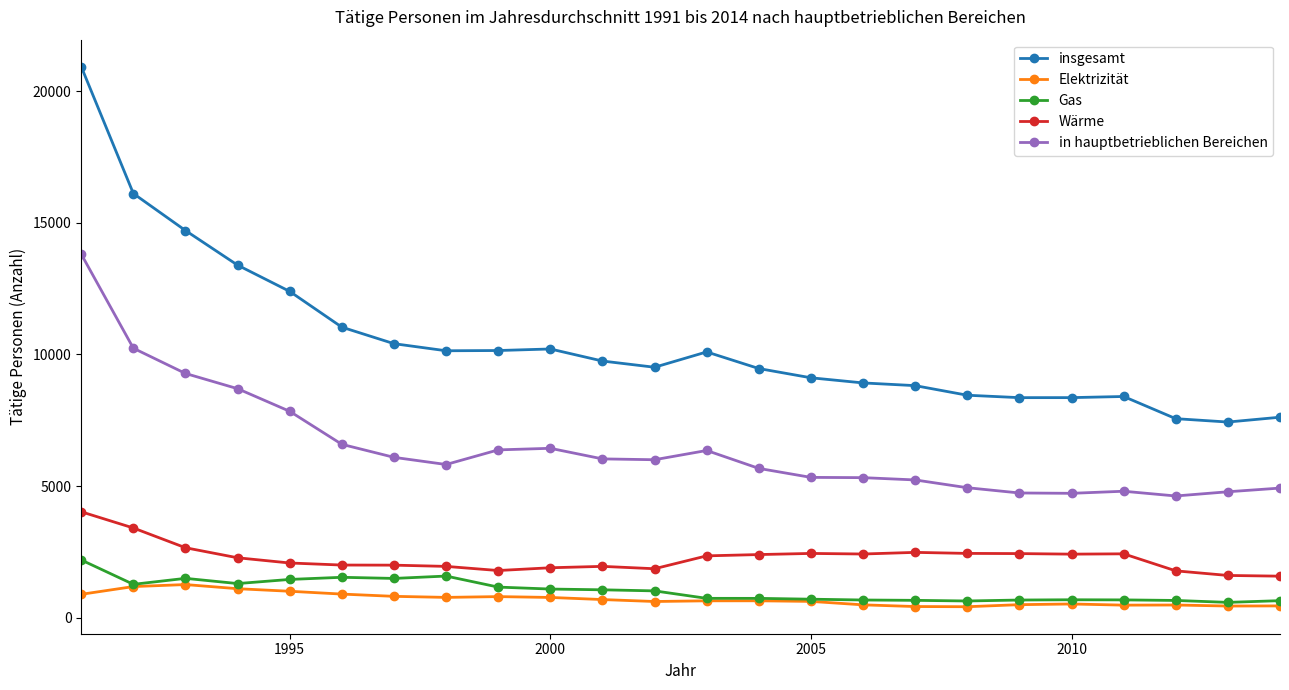

True or false: insgesamt has more than 0 interior local peaks.

True